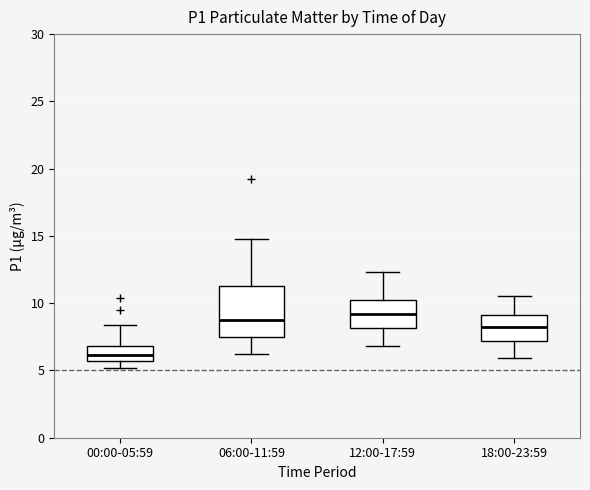

Comparing the boxes themselves (not the whiskers), which one is the tallest?

06:00-11:59